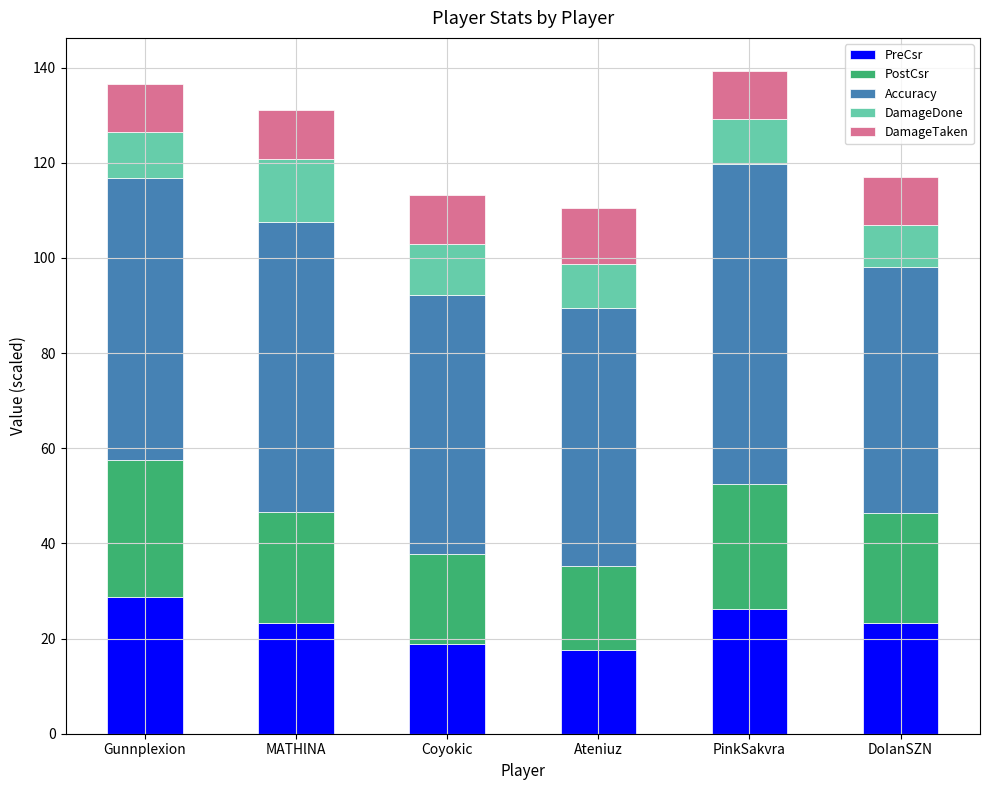

Is it true that PreCsr equals 25.0 at Coyokic?

False